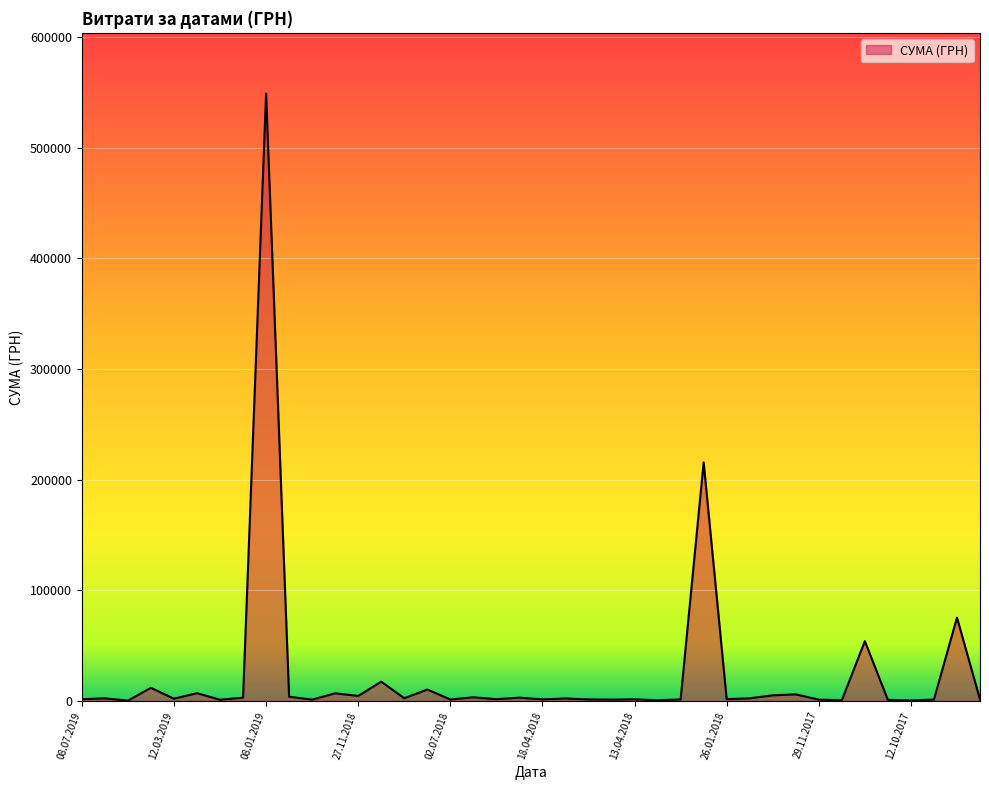

At which category does the chart reach its peak across all series?

08.01.2019